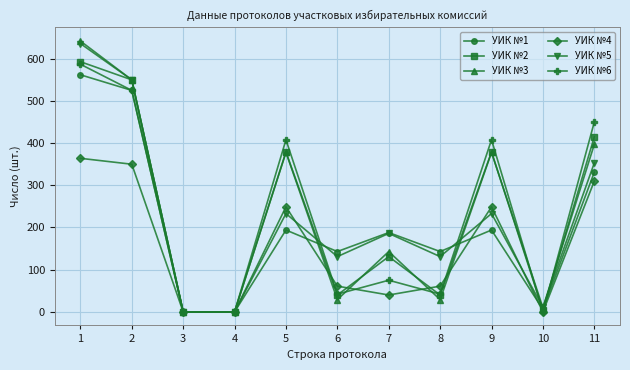

List the series in order of their peak value, highest first.

УИК №3, УИК №5, УИК №2, УИК №6, УИК №1, УИК №4